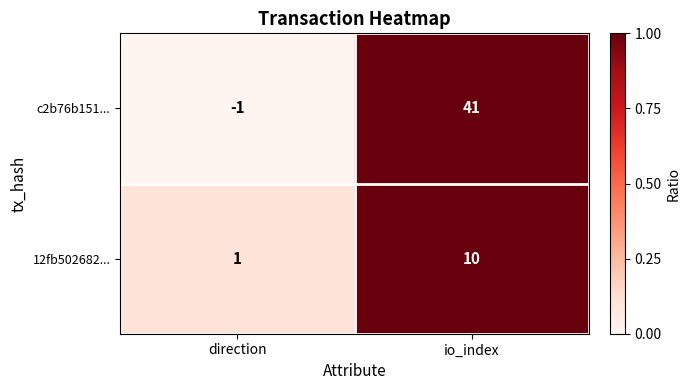

True or false: c2b76b151... has a value of 41 at io_index.

True